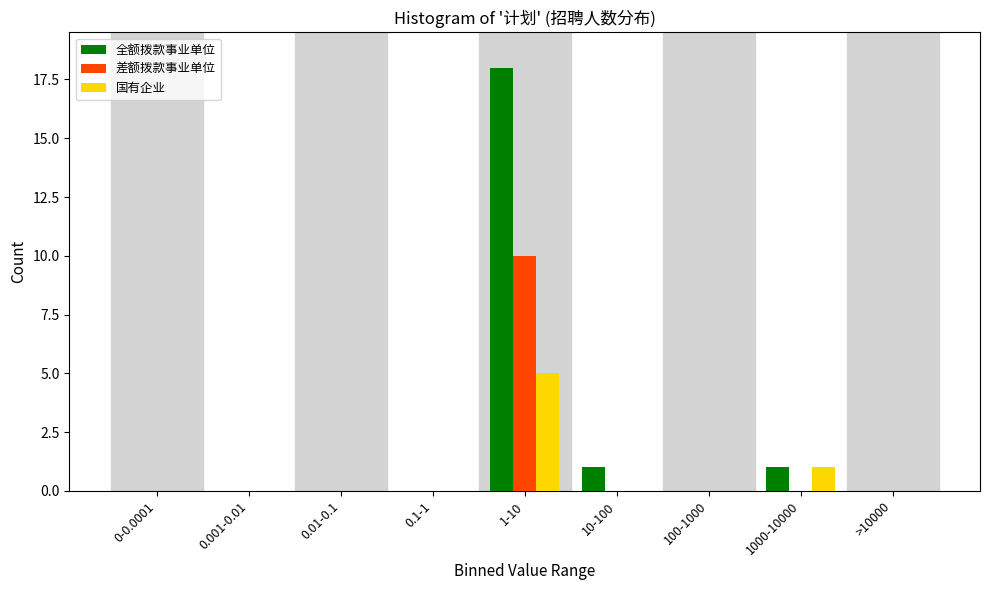

Reading right to left, list all the values displayed in this chart.

全额拨款事业单位: >10000=0	1000-10000=1	100-1000=0	10-100=1	1-10=18	0.1-1=0	0.01-0.1=0	0.001-0.01=0	0-0.0001=0
差额拨款事业单位: >10000=0	1000-10000=0	100-1000=0	10-100=0	1-10=10	0.1-1=0	0.01-0.1=0	0.001-0.01=0	0-0.0001=0
国有企业: >10000=0	1000-10000=1	100-1000=0	10-100=0	1-10=5	0.1-1=0	0.01-0.1=0	0.001-0.01=0	0-0.0001=0